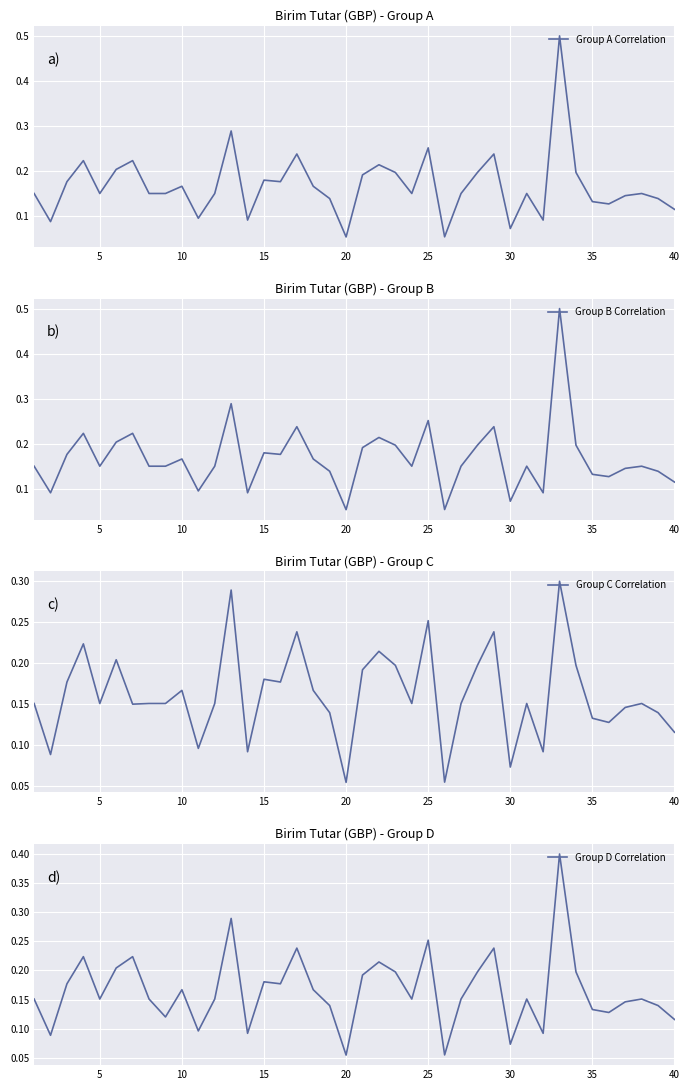

Does the chart display data point markers on the line(s)?

No